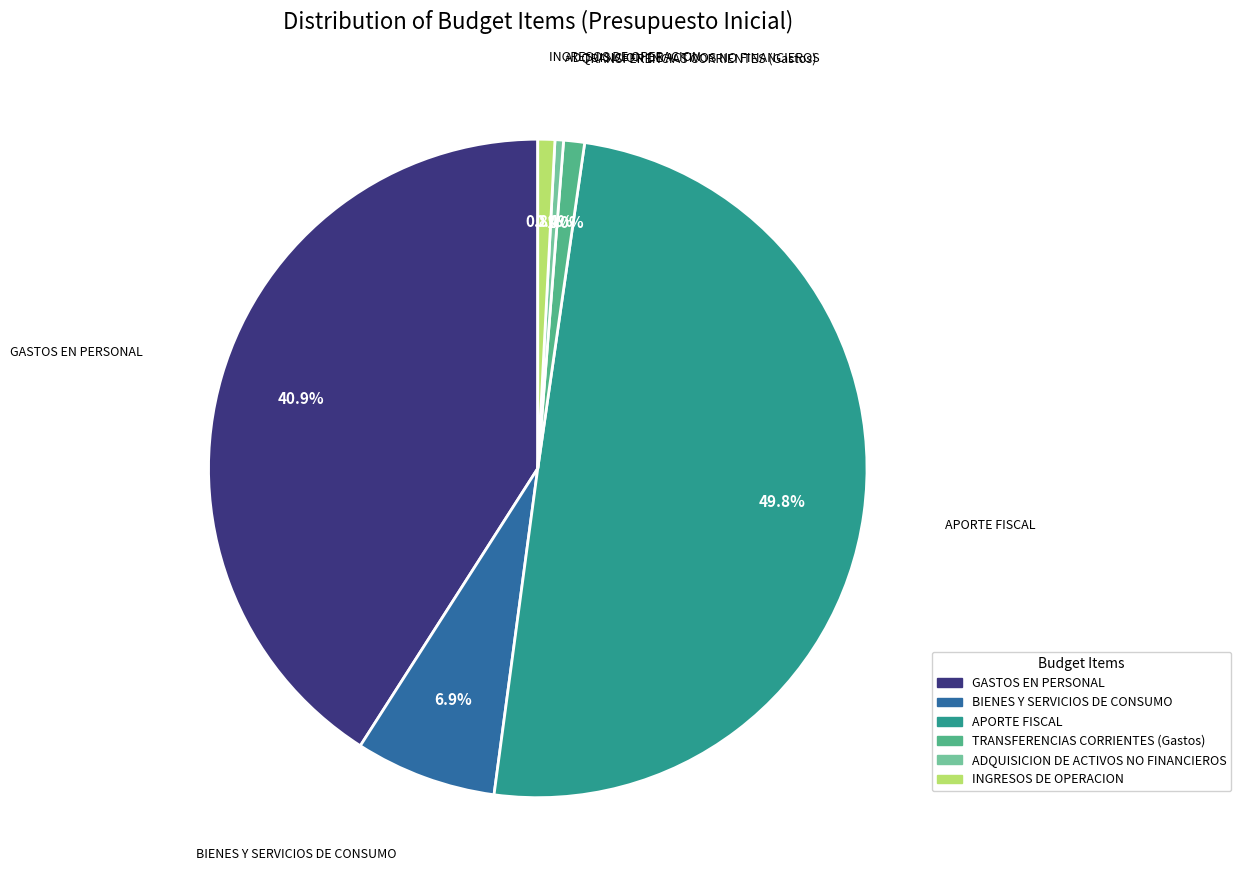

Is the sum of BIENES Y SERVICIOS DE CONSUMO and GASTOS EN PERSONAL greater than half?

No